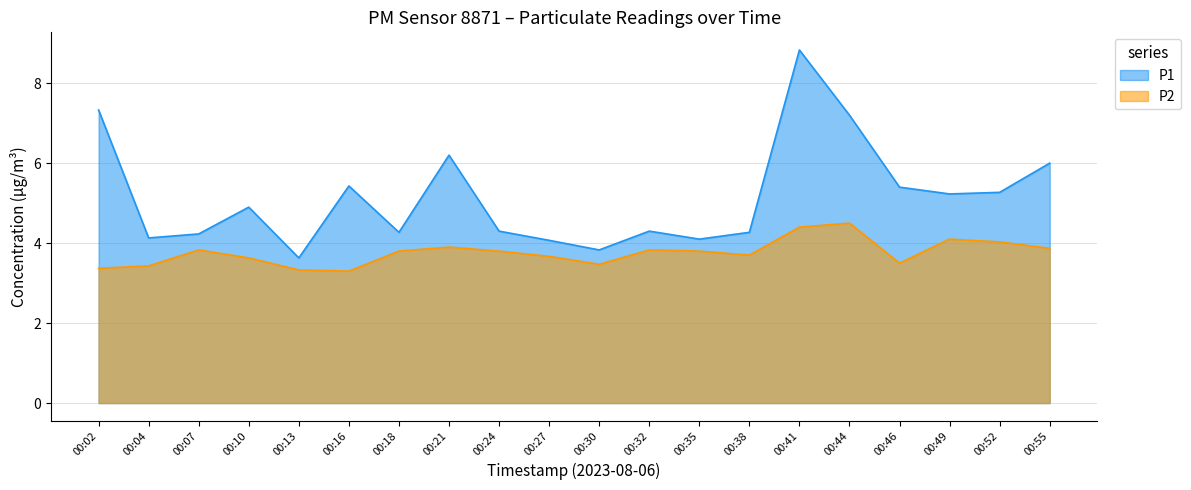

The value of P1 at 00:10 is 3.1. True or false?

False